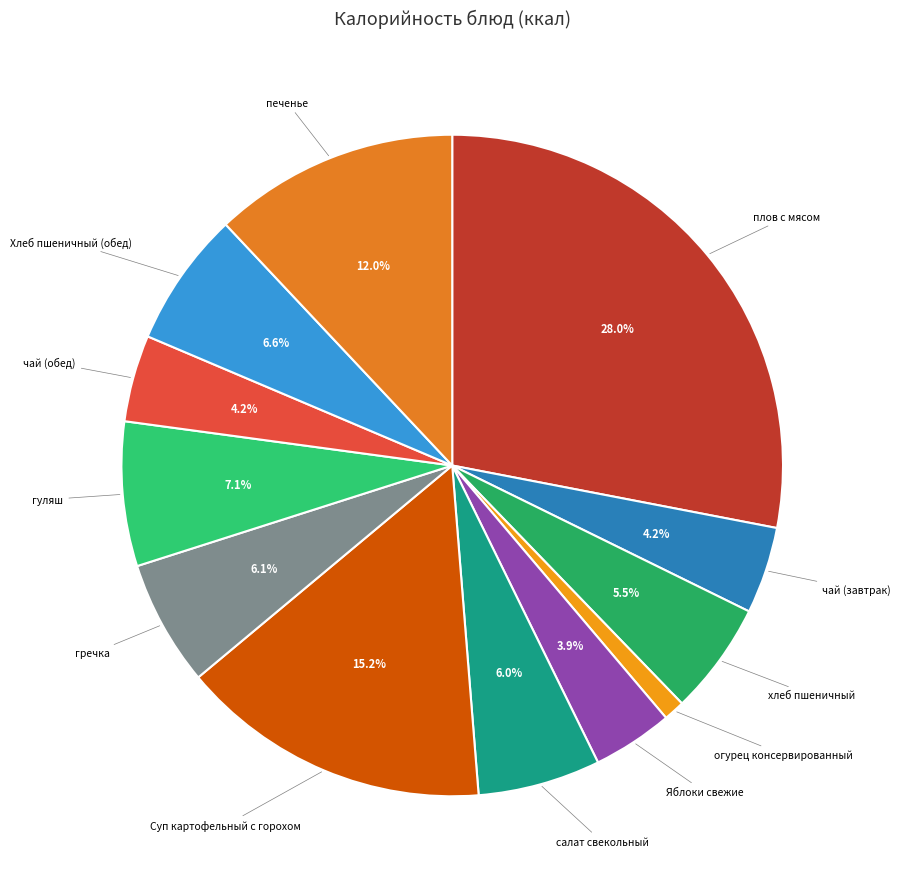

What is the smallest slice in the pie chart?

огурец консервированный